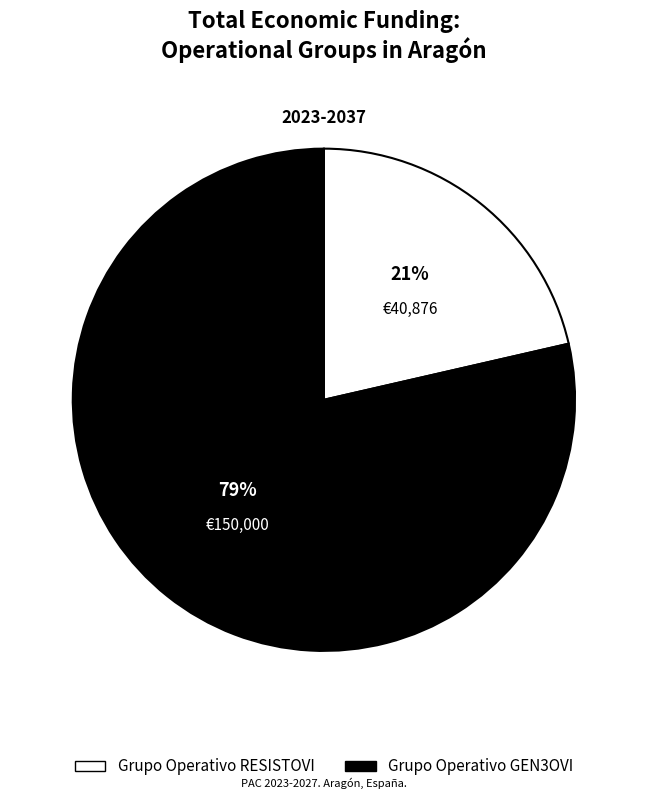

To the nearest percent, what is the average slice percentage?

50%